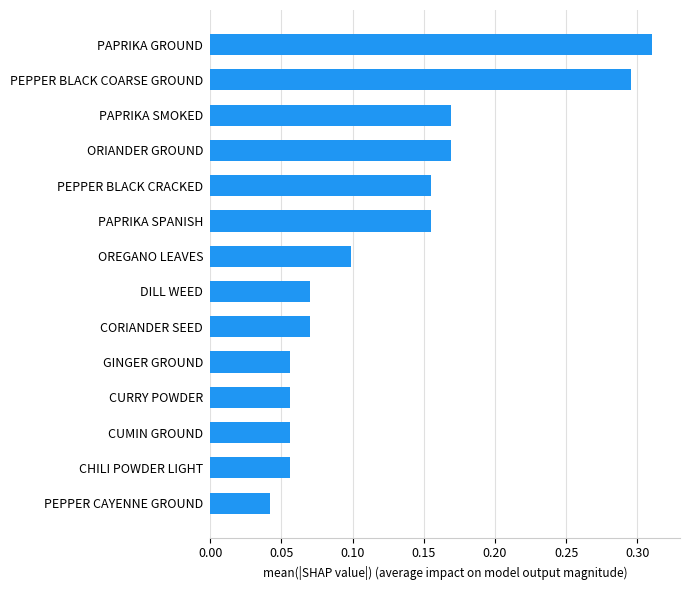

What is the change in value from PEPPER CAYENNE GROUND to PEPPER BLACK CRACKED?

+0.1